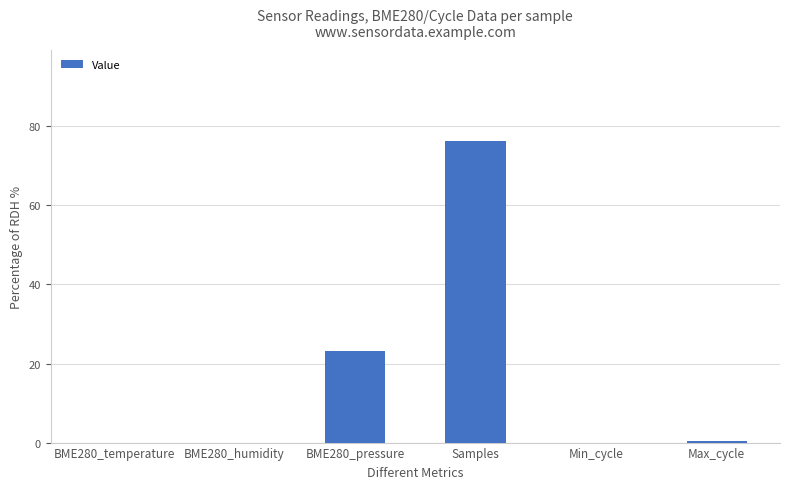

Which has a higher value, Samples or BME280_pressure?

Samples